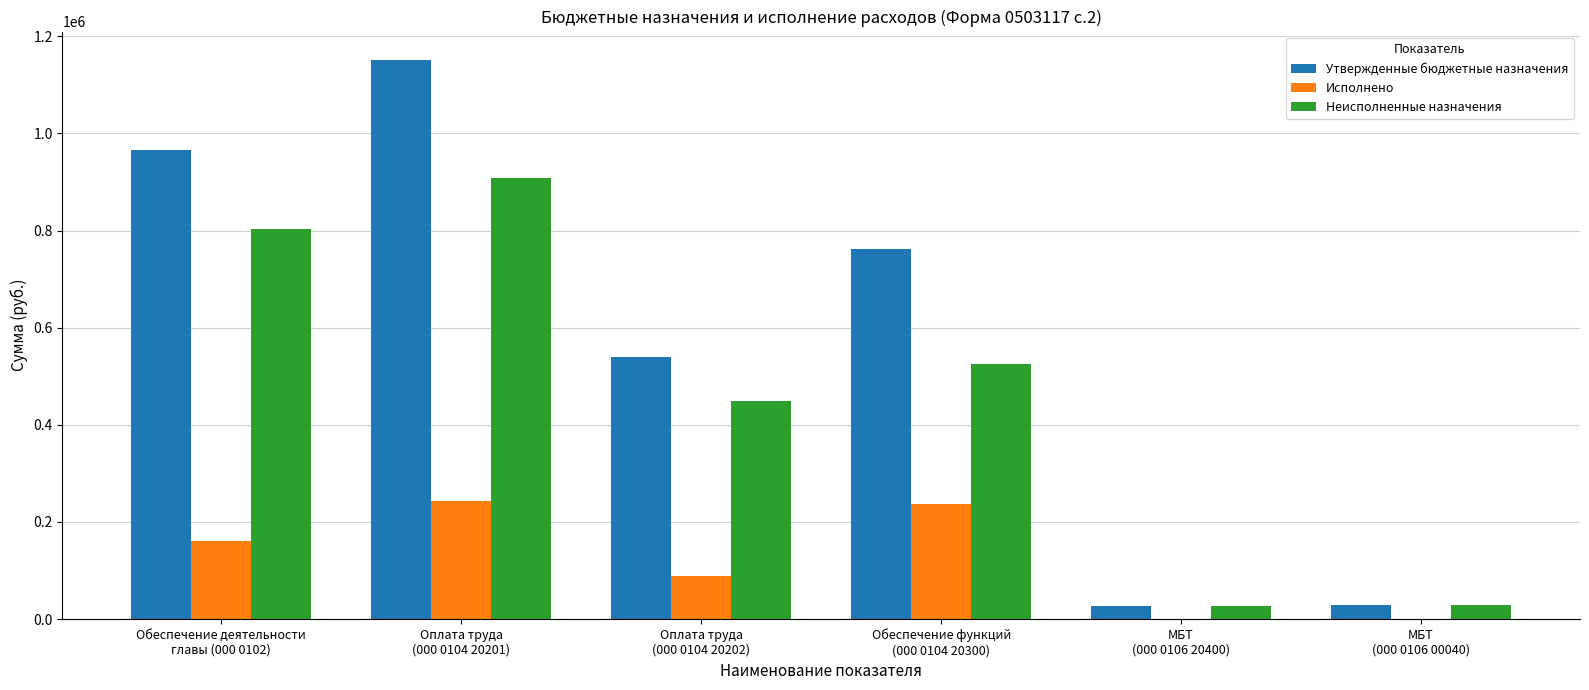

What is the maximum value shown in the chart?

1152188.3